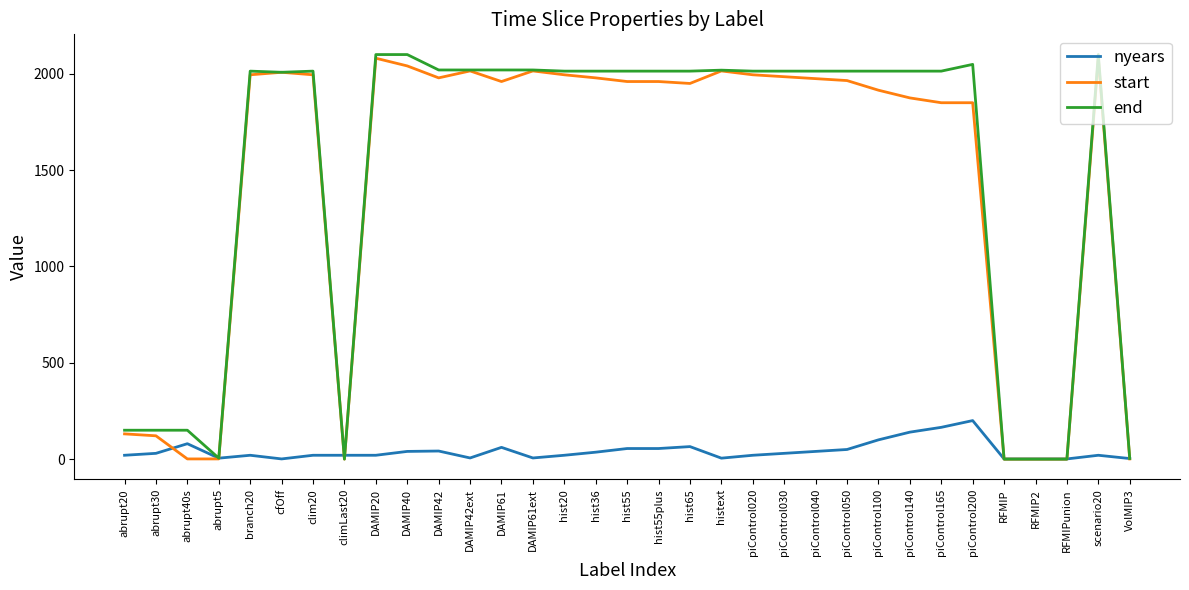

At piControl100, list the series in order from smallest to largest.

nyears, start, end